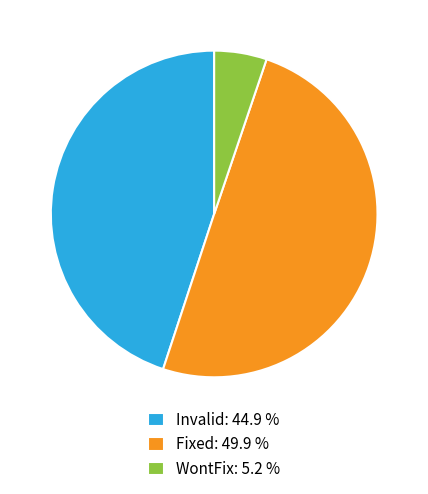

Is Invalid: 44.9 % the majority of the pie?

No